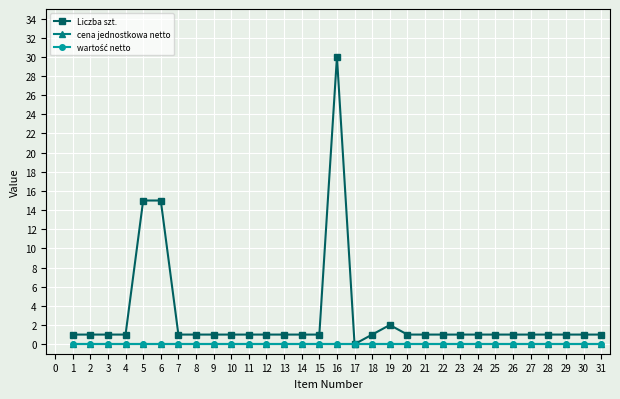

Is this an area chart (filled region under the line)?

No